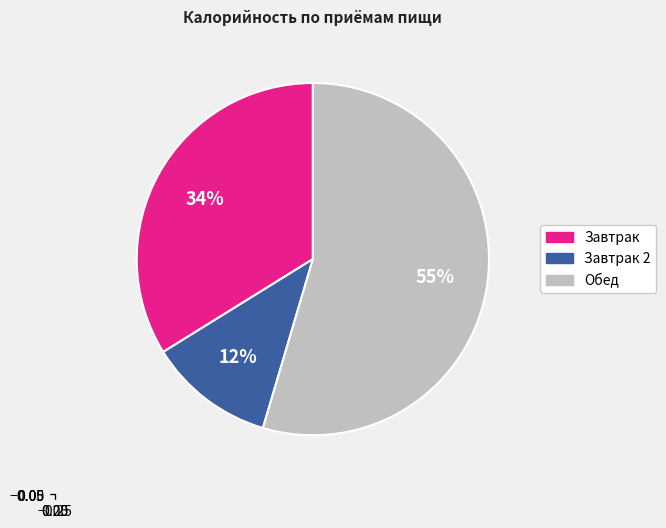

Is there any slice that represents more than half of the pie?

Yes